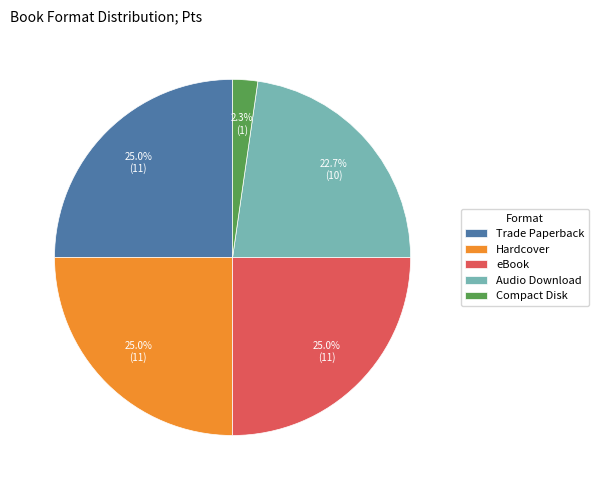

What percentage is the Compact Disk slice, to the nearest percent?

2%